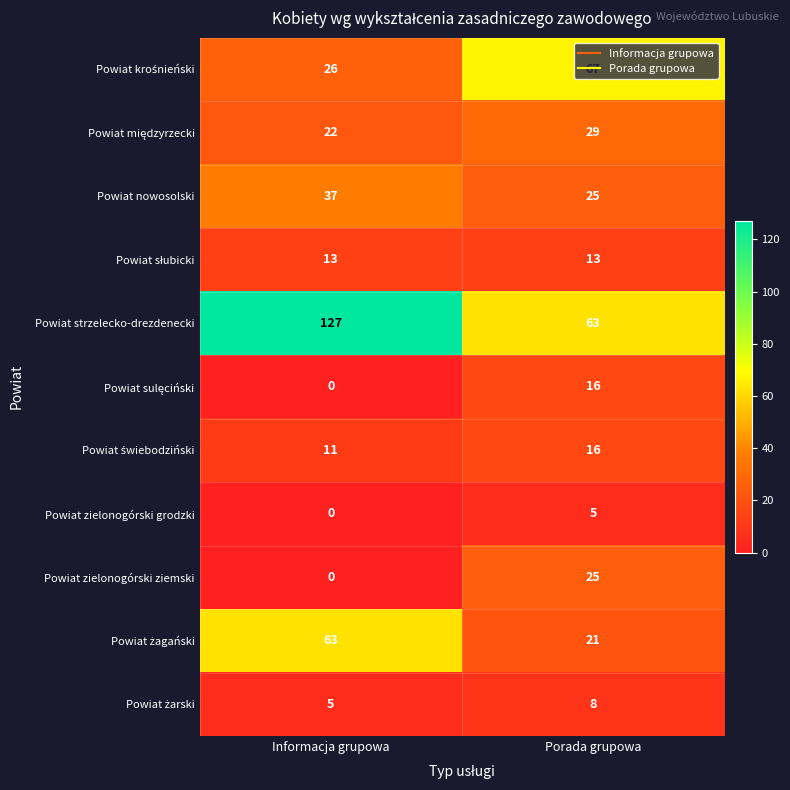

What is the difference between the highest and lowest values at Informacja grupowa?

127